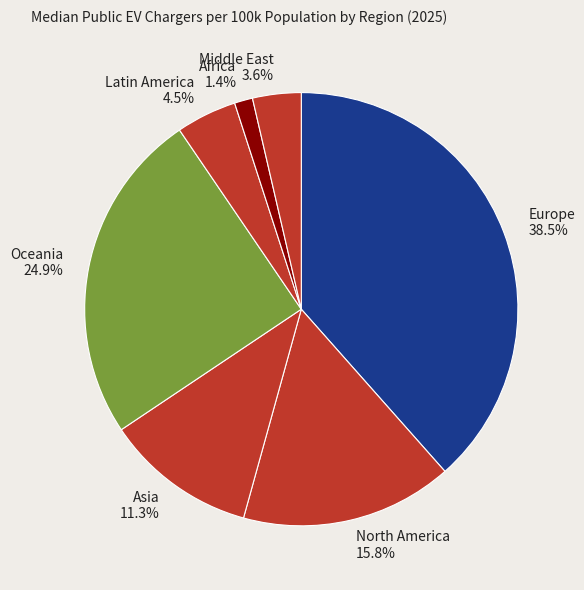

To the nearest percent, what is the difference between the Oceania and Middle East slice percentages?

21%